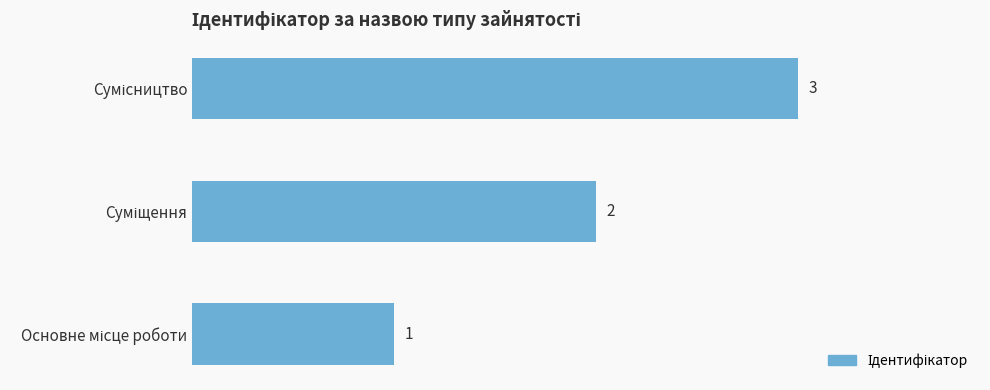

Are the bars grouped side by side (vs. stacked)?

No